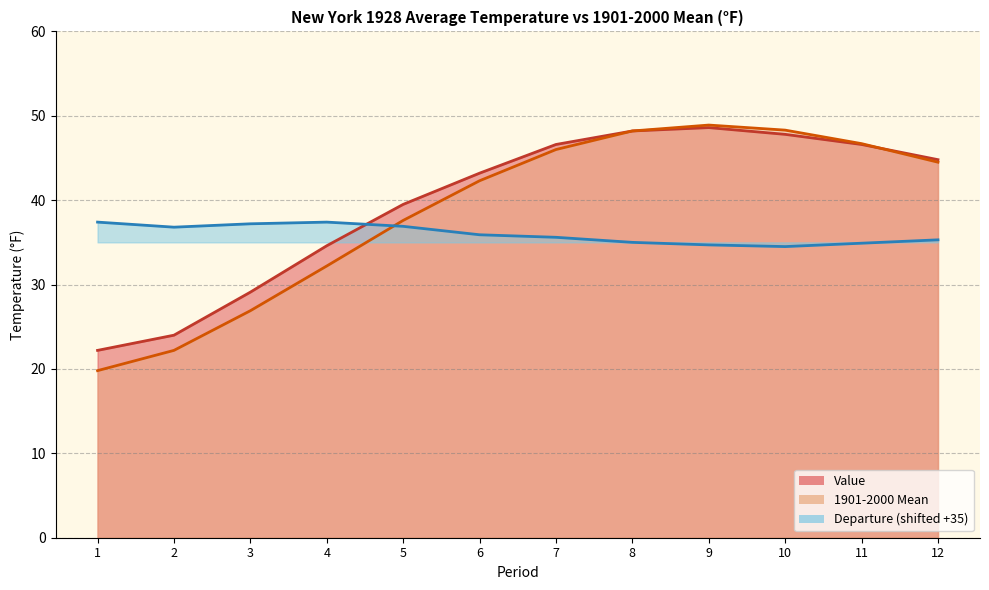

At which label does 1901-2000 Mean reach its peak?

9